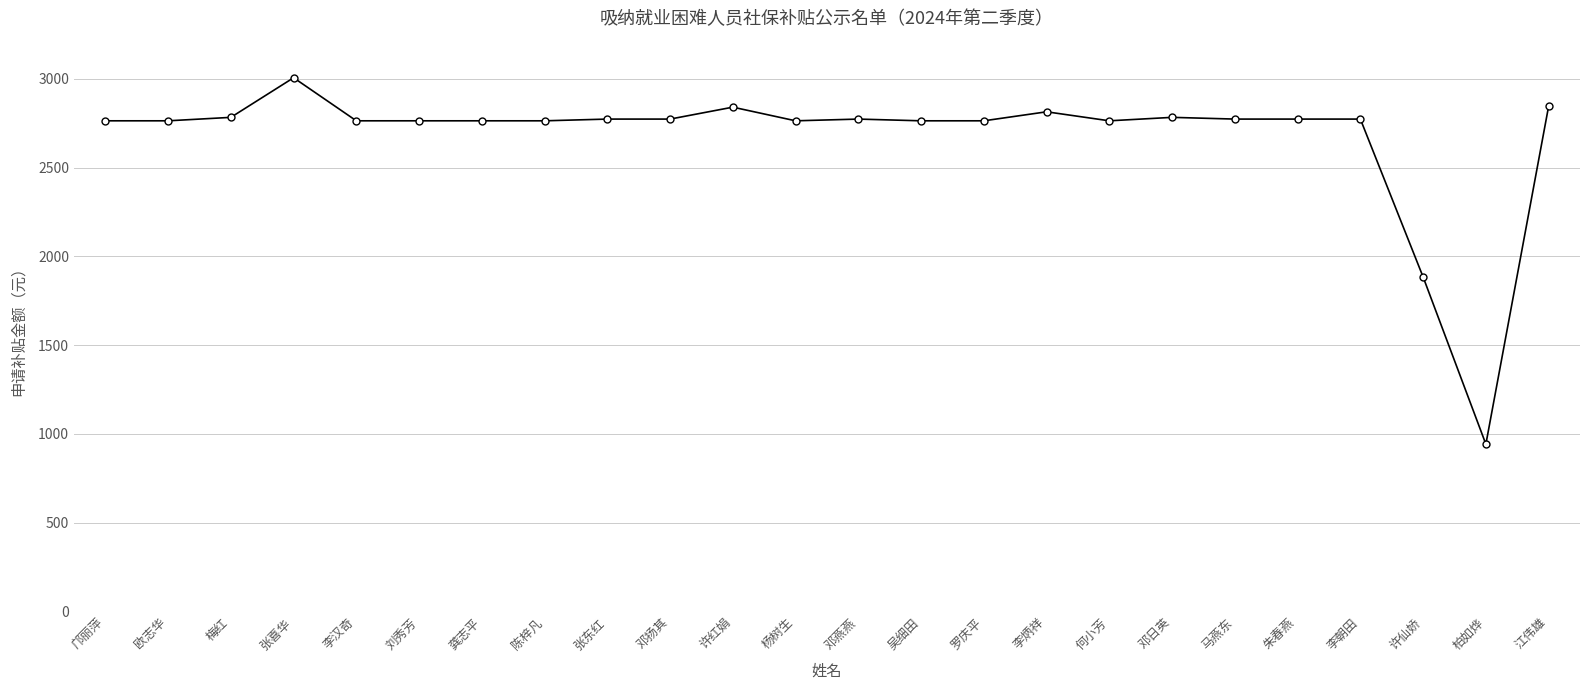

True or false: there are more than 1 points higher than both neighbors.

True